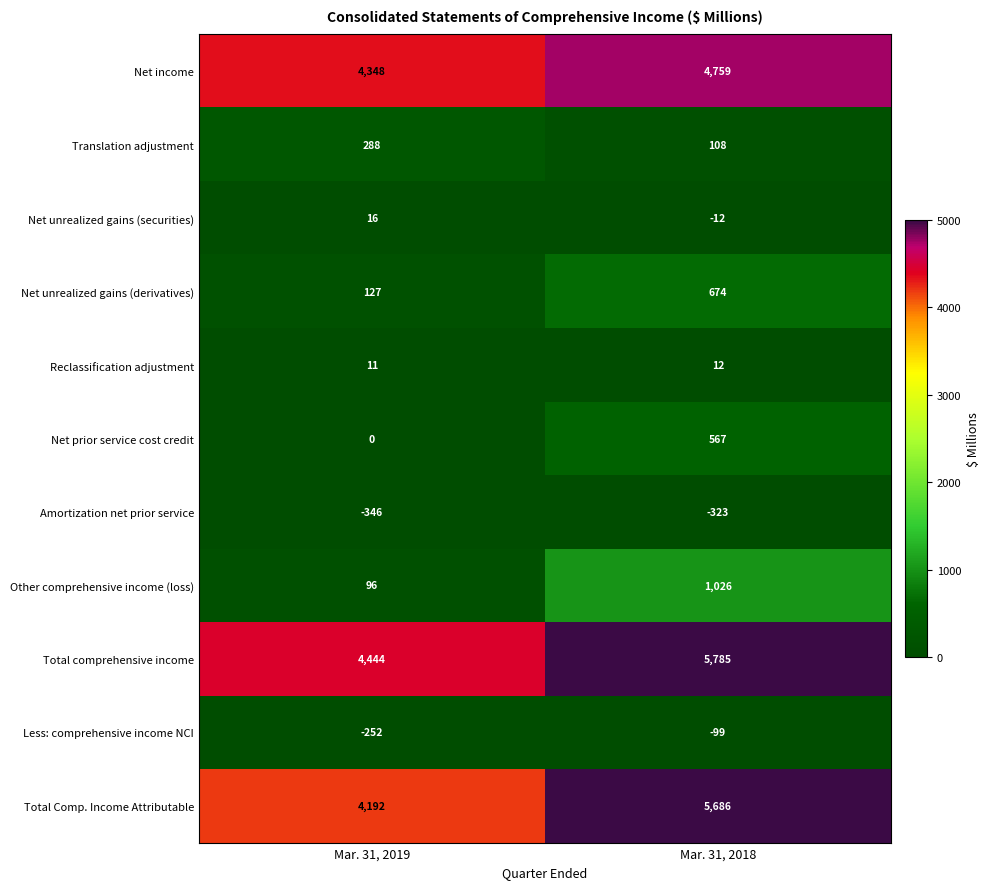

Read the Reclassification adjustment value at Mar. 31, 2018.

12